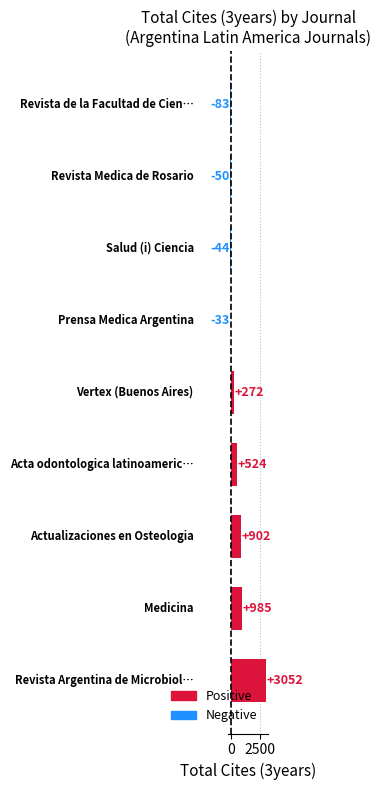

Reading bottom to top, what are all the values shown in this chart?

3052	985	902	524	272	-33	-44	-50	-83